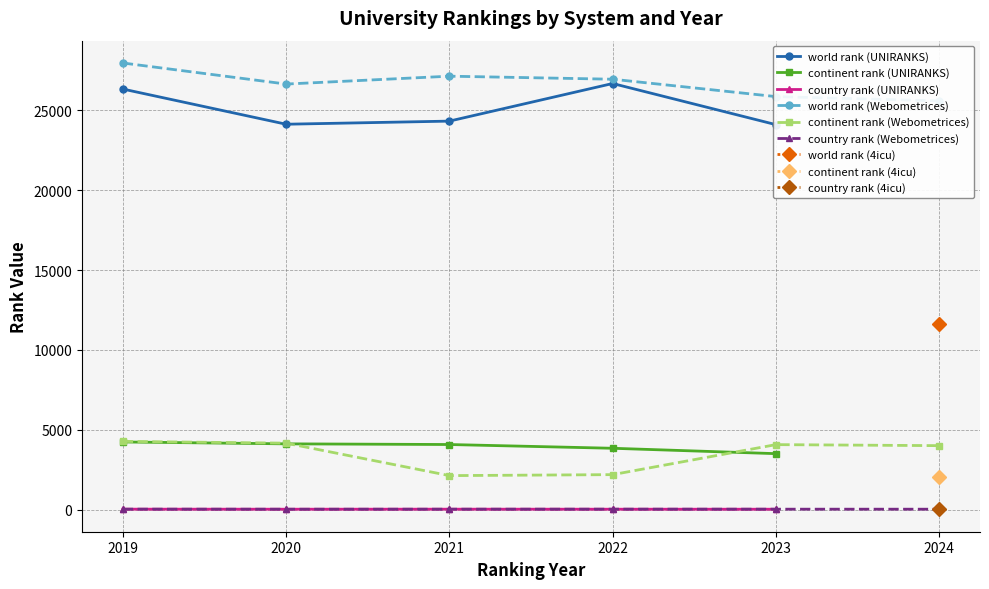

True or false: continent rank (UNIRANKS) has a value of 1165 at 2019.

False